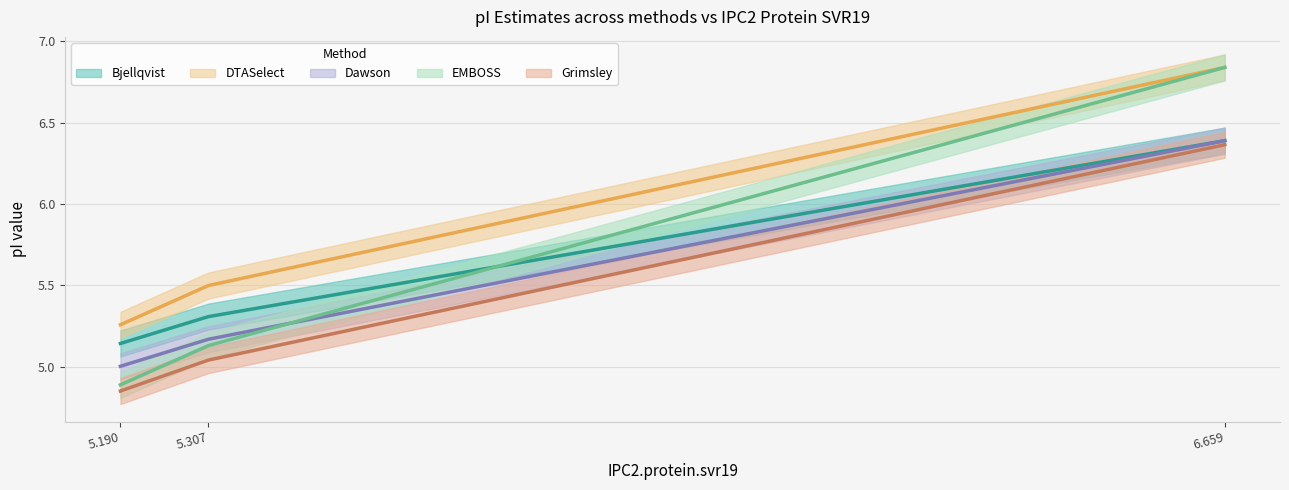

How many lines are shown in the chart?

5